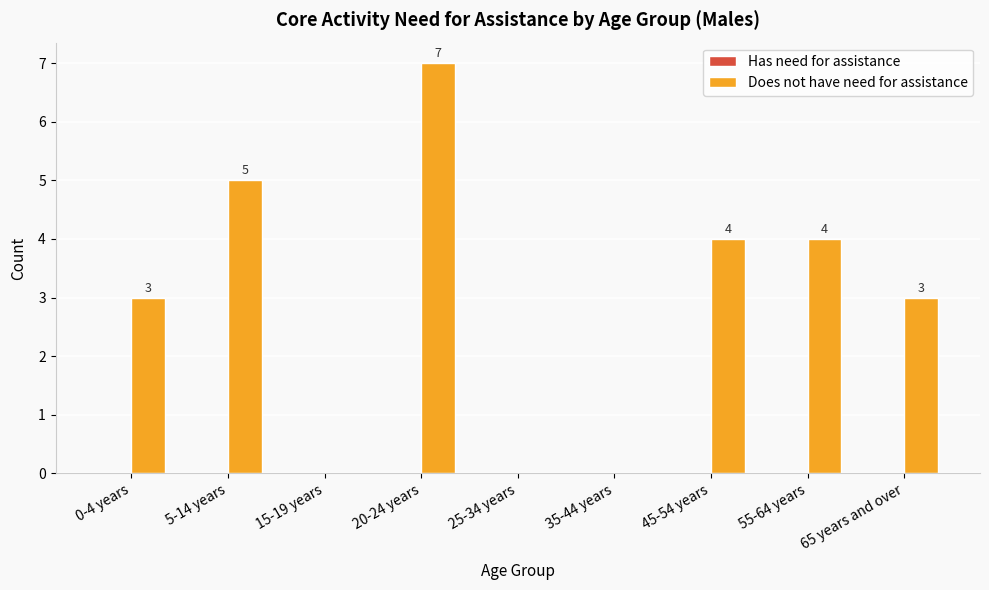

What is the maximum value shown in the chart?

7